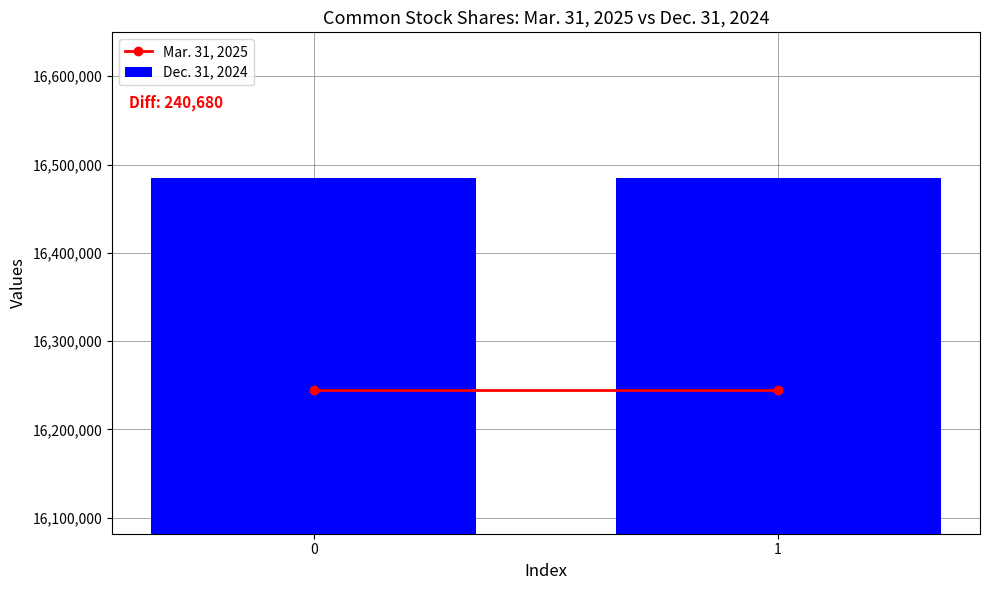

Rank the series at 1 from highest to lowest value.

Dec. 31, 2024, Mar. 31, 2025